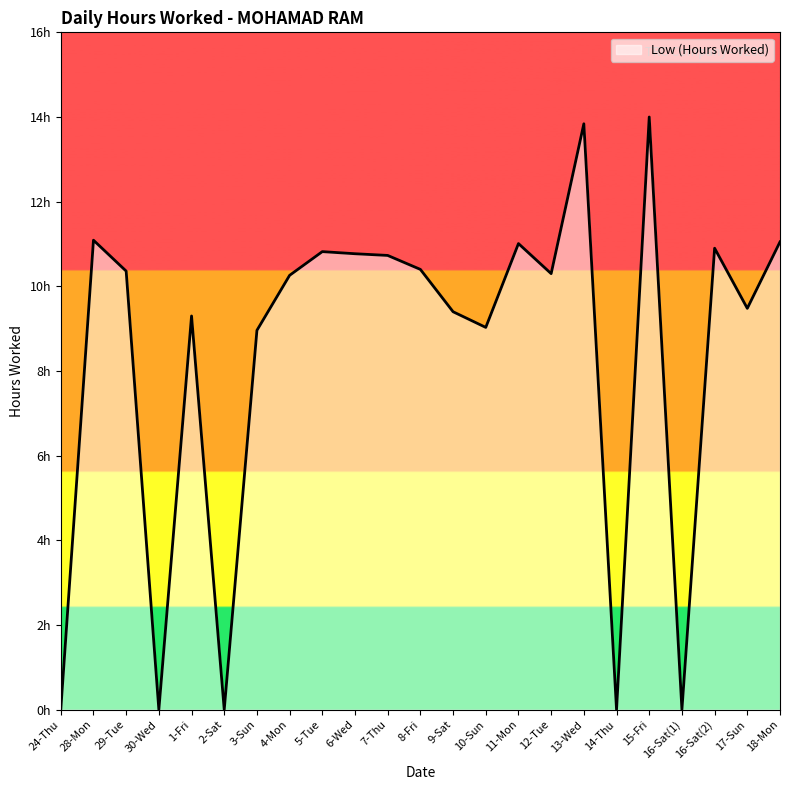

Does the chart have visible grid lines?

No